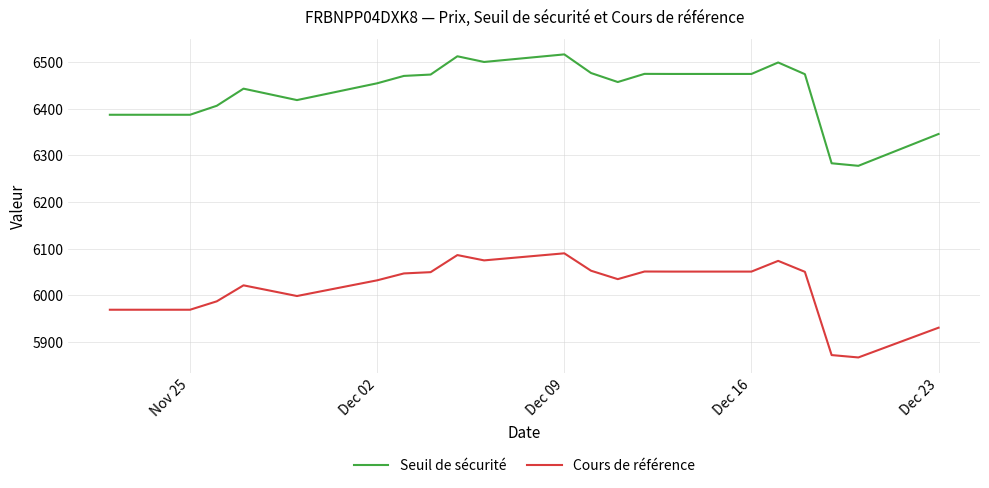

Which series has the largest range (max minus min)?

Seuil de sécurité